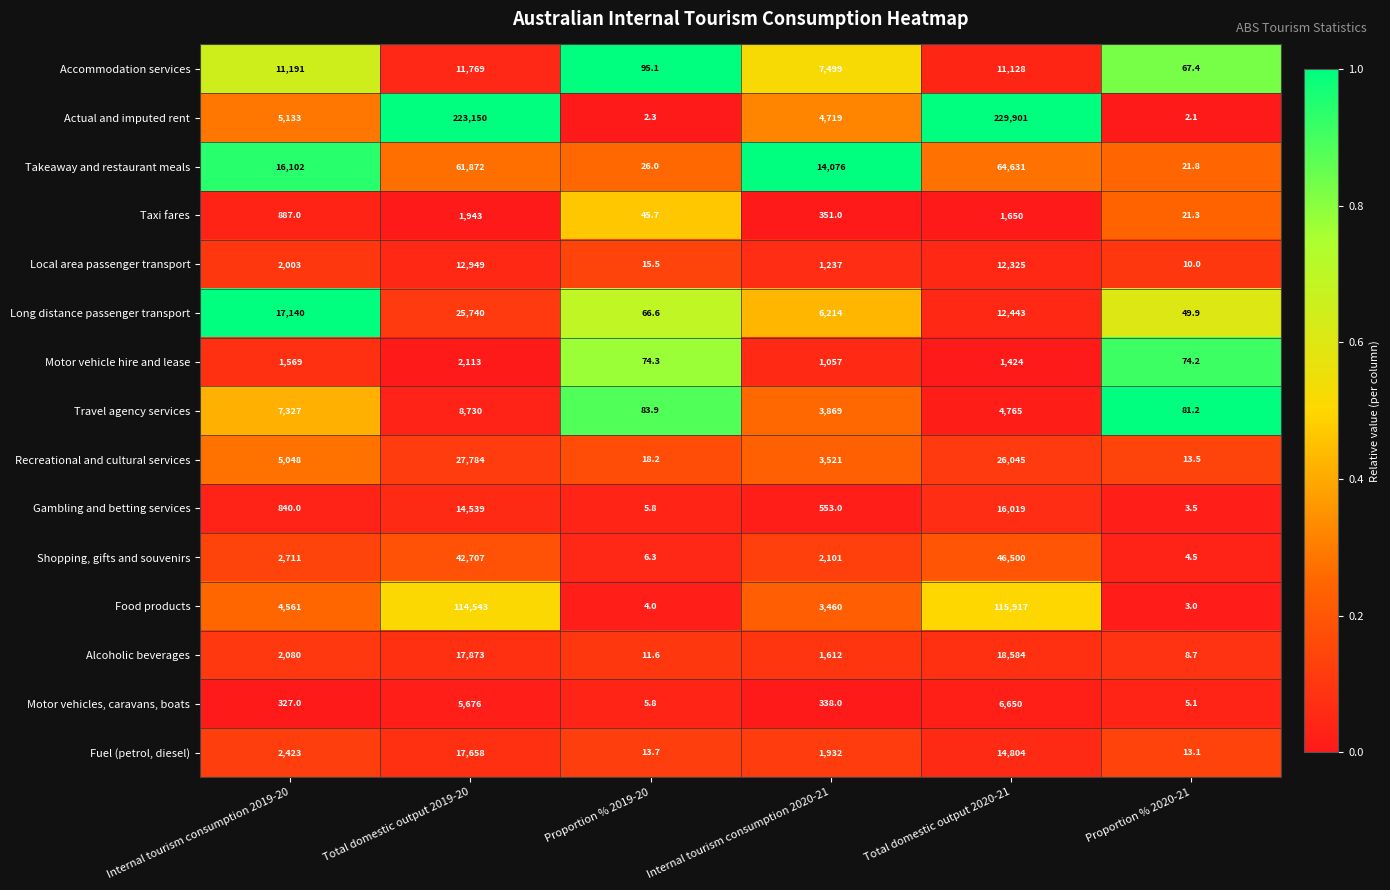

What is the total value across all series at Total domestic output 2019-20?

589046.0